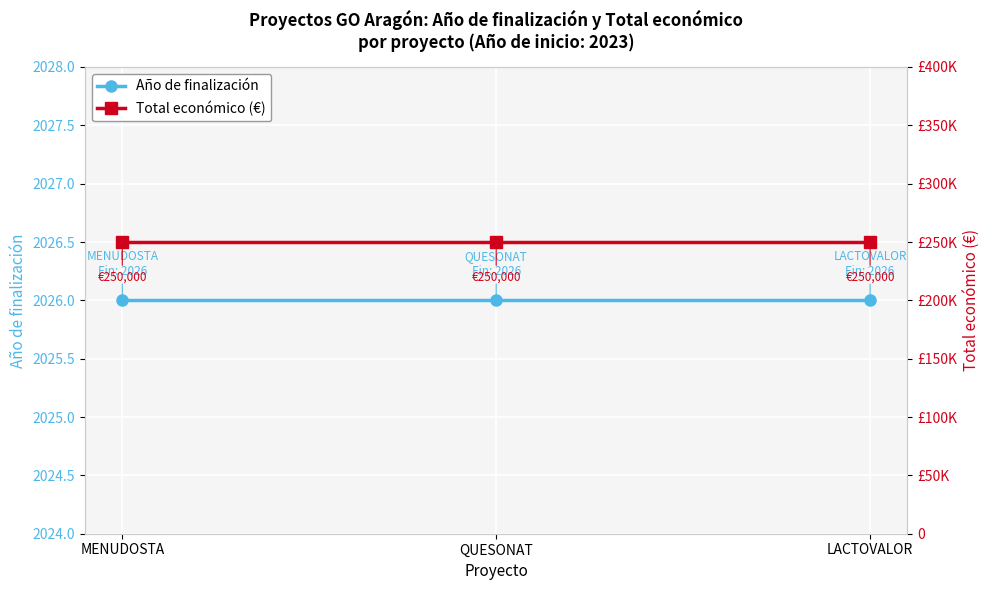

Reading left to right, transcribe all the data shown in this chart.

Año de finalización: 2026	2026	2026
Total económico (€): 250000	250000	250000